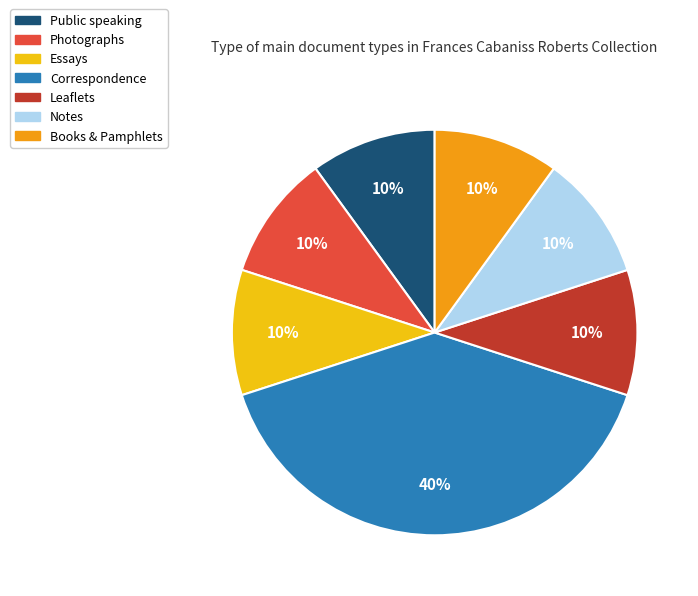

To the nearest percent, what is the average slice percentage?

14%